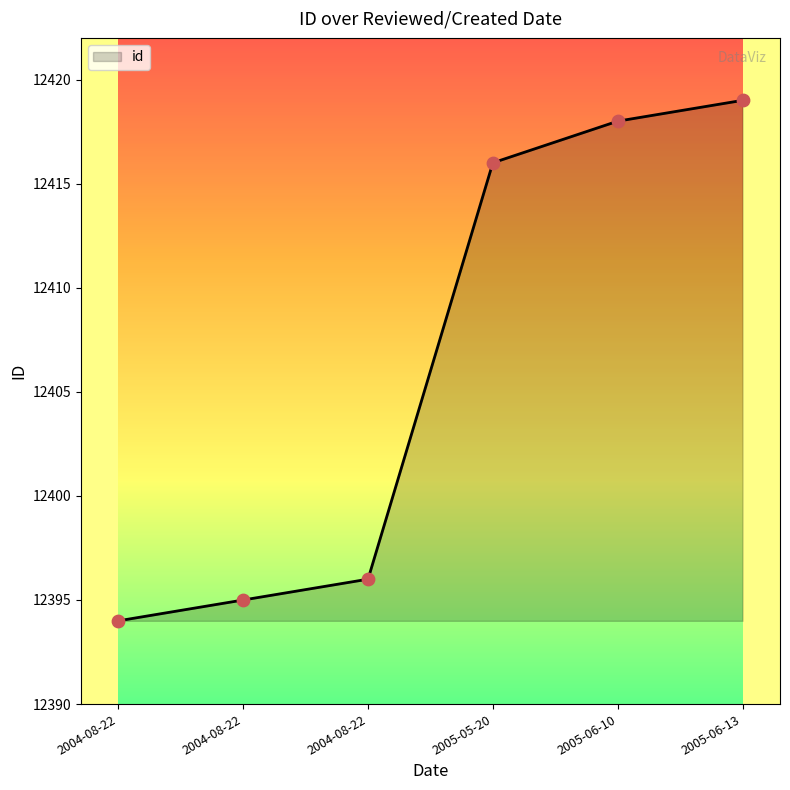

How many values are below 12416?

3